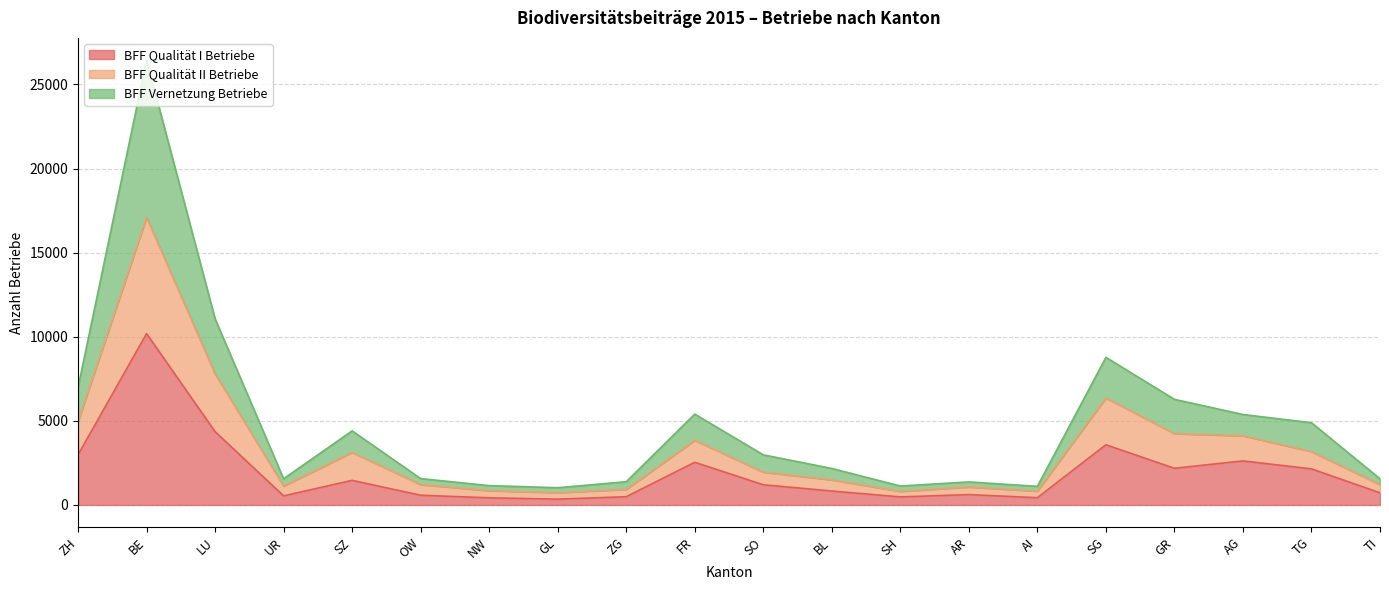

What are all the series names shown in the legend?

BFF Qualität I Betriebe, BFF Qualität II Betriebe, BFF Vernetzung Betriebe